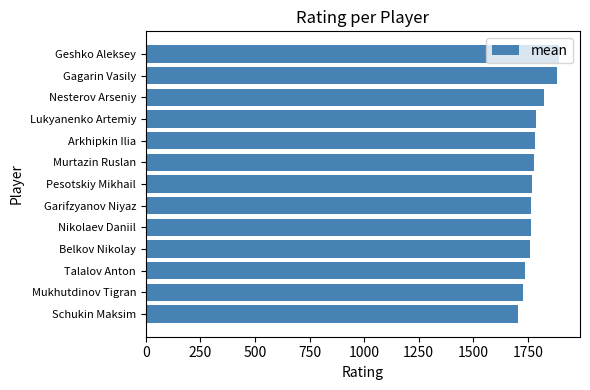

Does the chart contain any negative values?

No